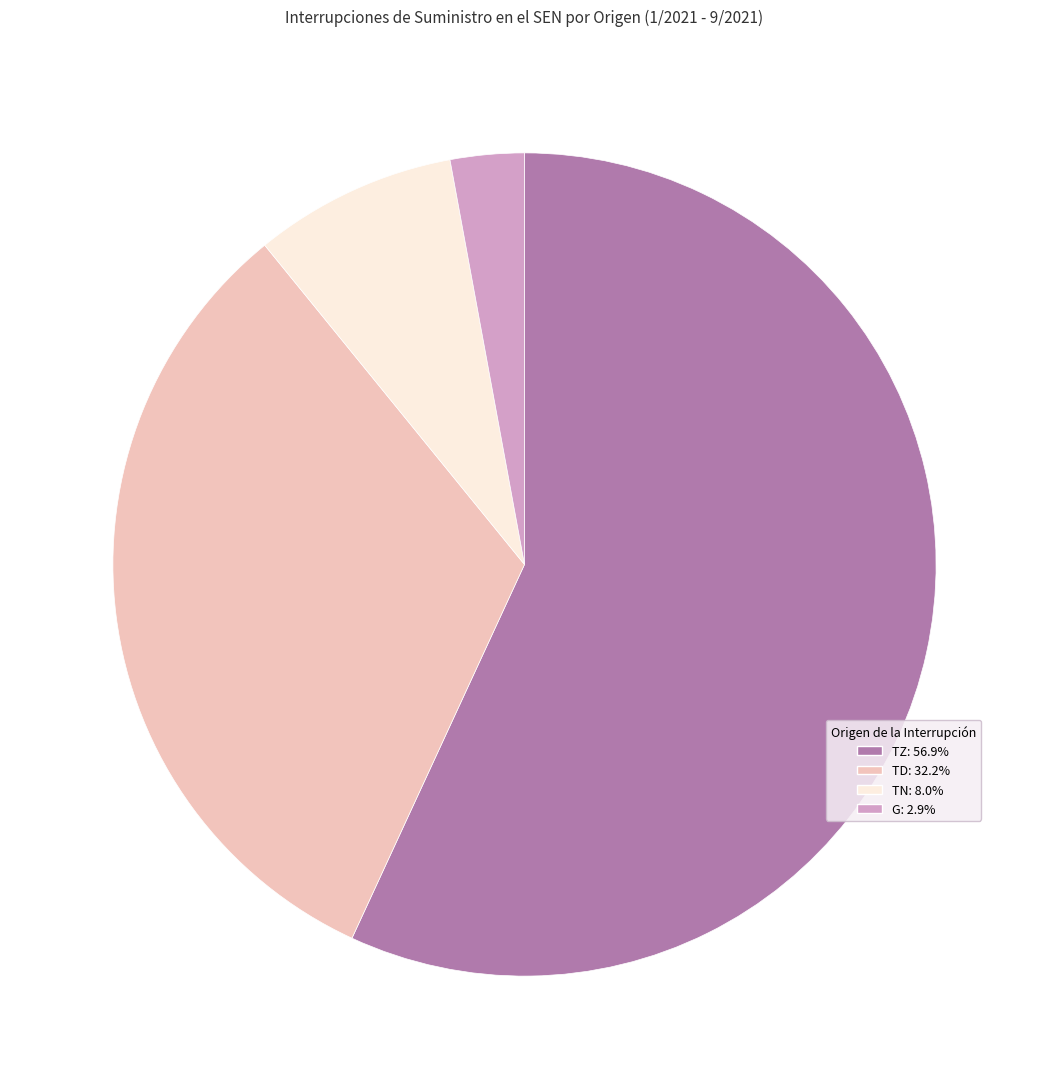

Is it true that TZ is 57% of the pie?

True